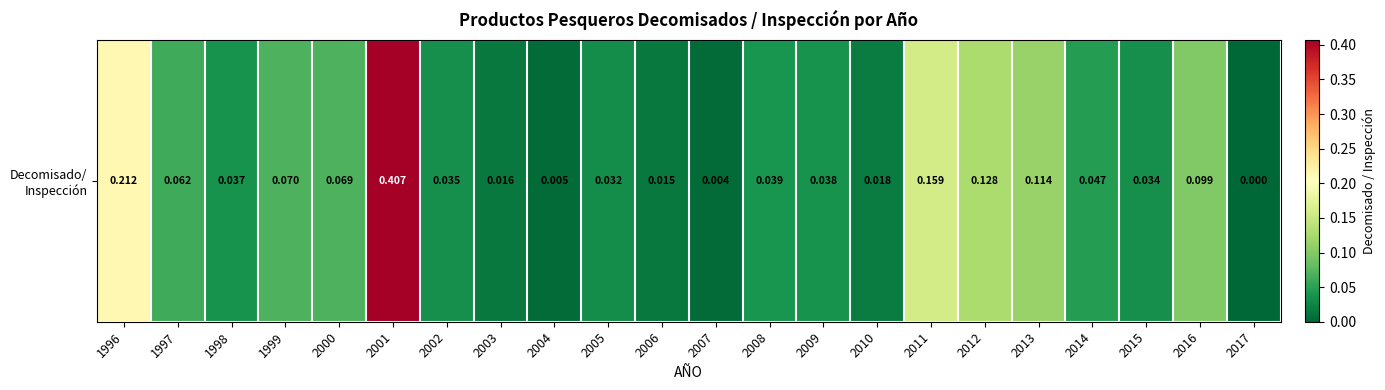

Count the number of categories in the chart.

22